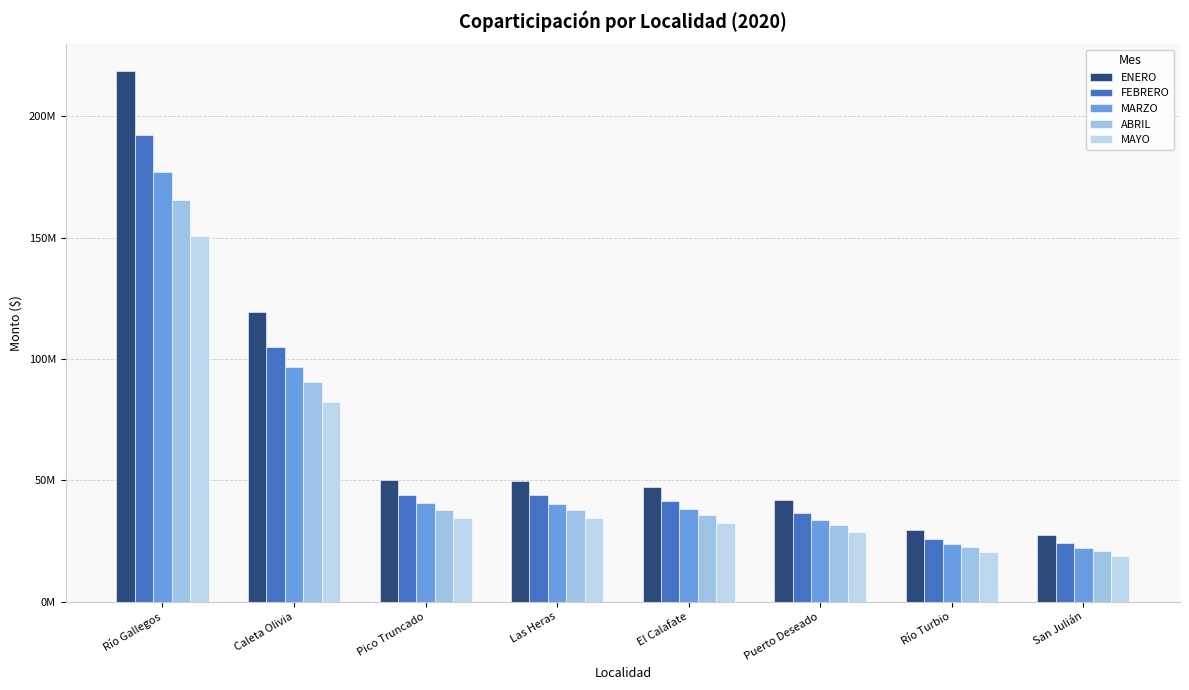

Does the chart contain stacked bars?

No